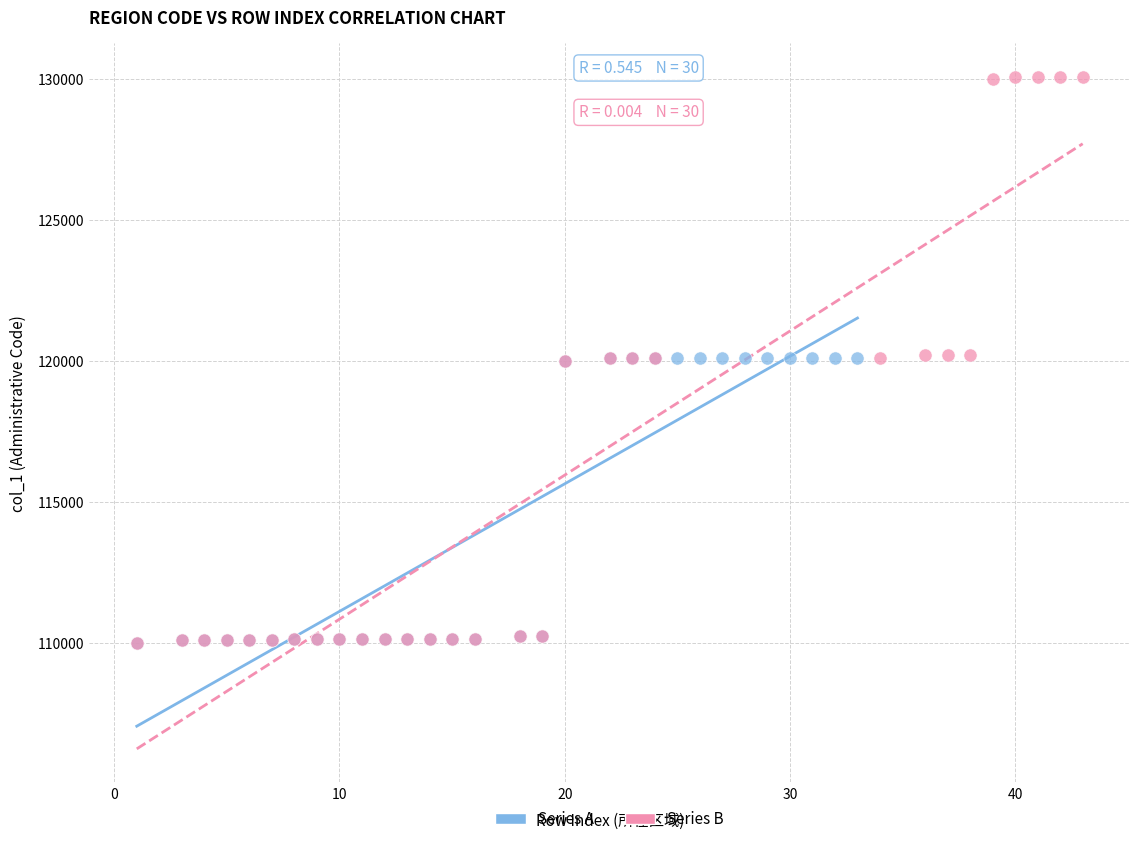

Which series contains the highest Y value?

Series B